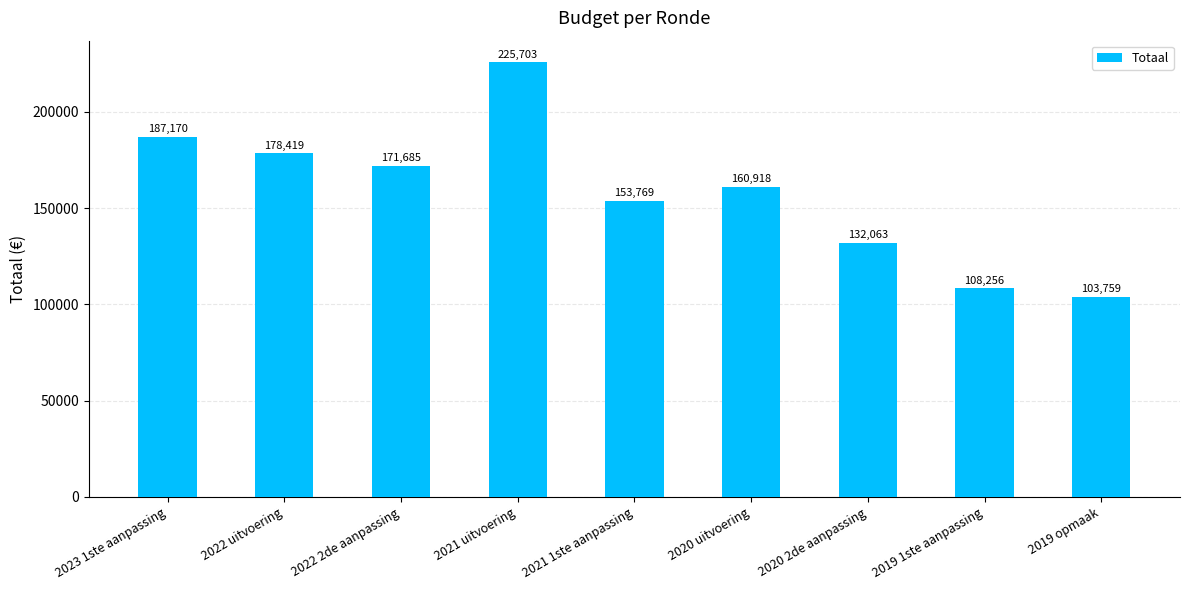

Is it true that the value at 2019 1ste aanpassing is 108256?

True